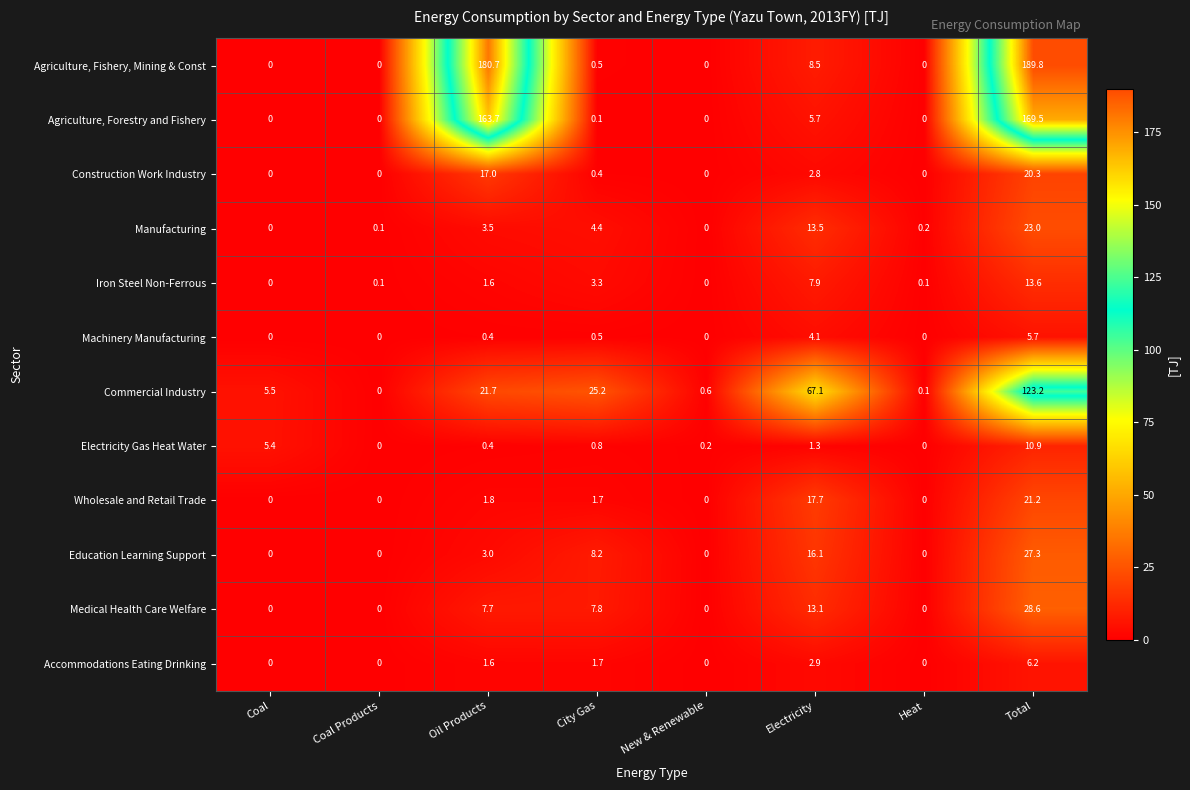

What is the difference between the Electricity Gas Heat Water values at Coal and Electricity?

4.1